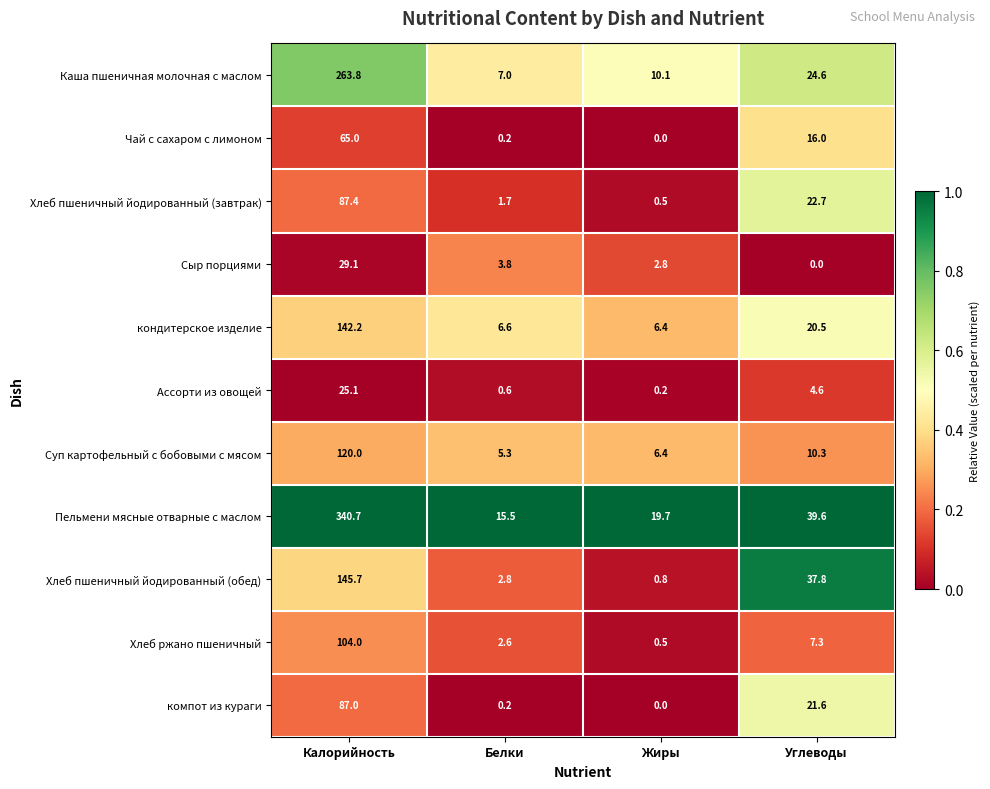

What is the sum of the кондитерское изделие values at Жиры and Углеводы?

26.9